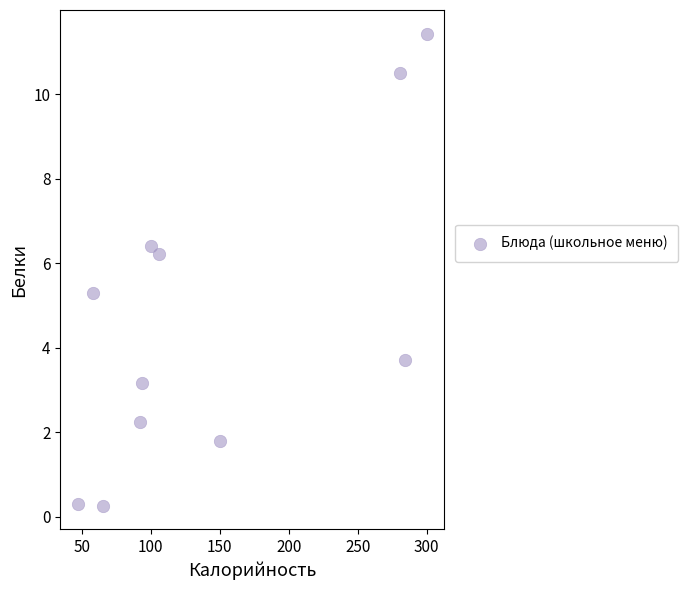

What Y value in the scatter plot is closest to 5?

5.3